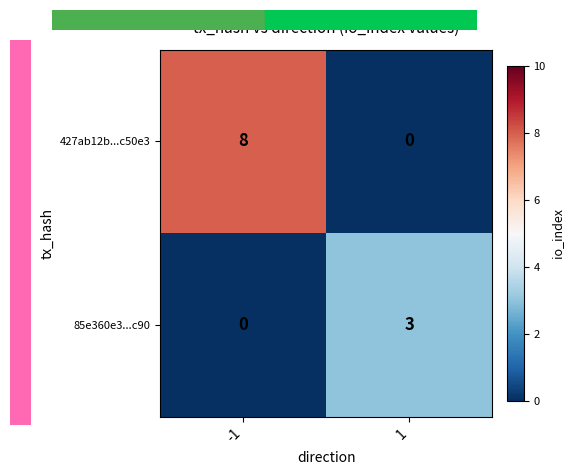

Count the number of data series in this chart.

2